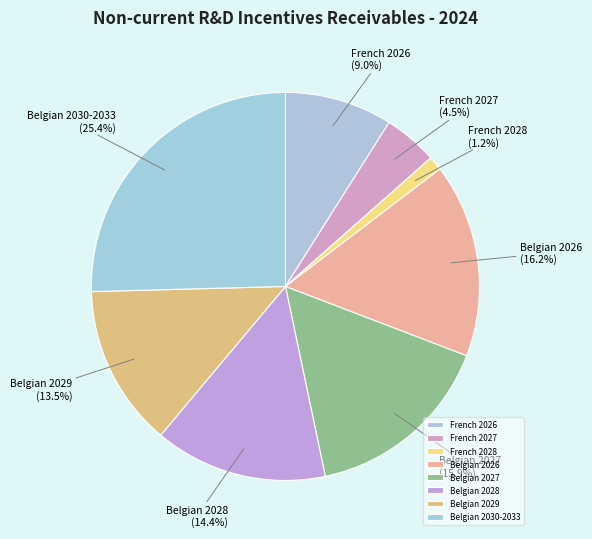

What portion of the pie excludes French 2028?

98.8%